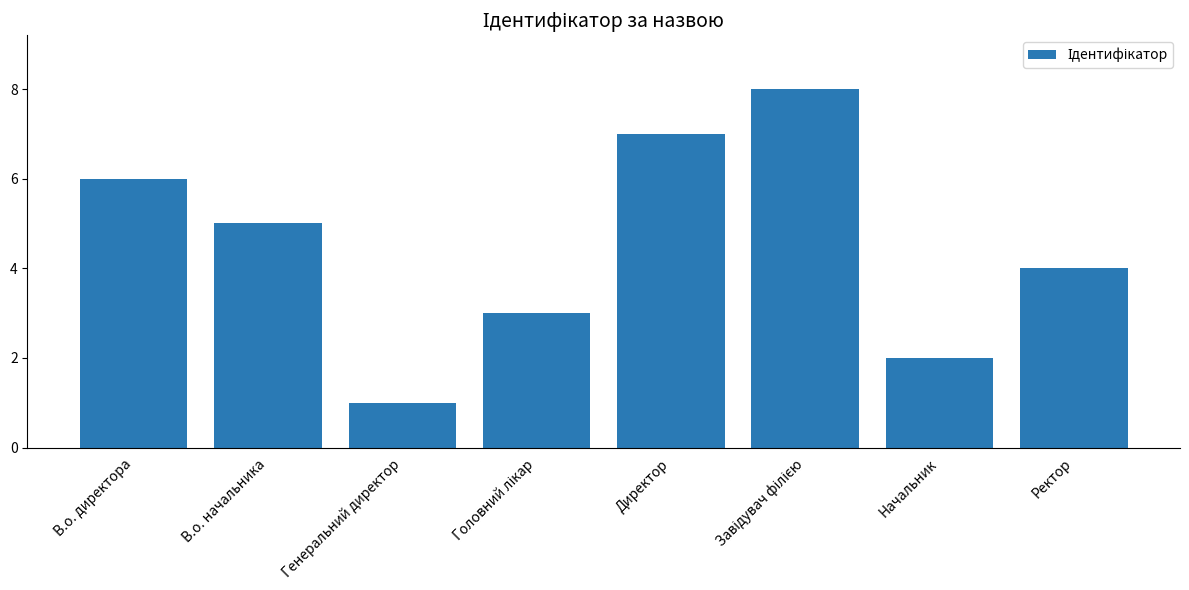

What is the label of the 6th bar from the right?

Генеральний директор